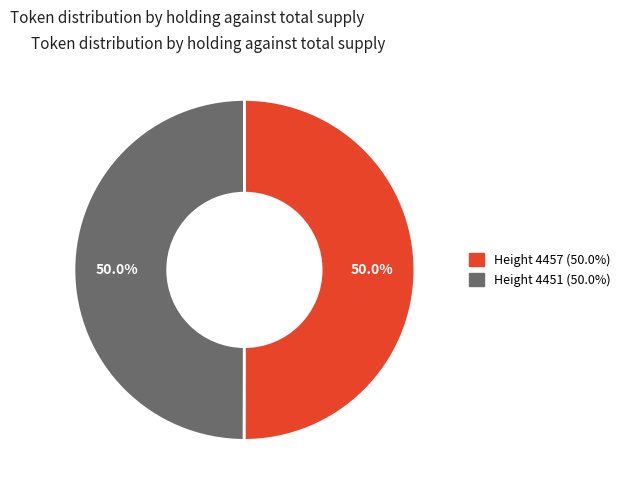

What is the ratio of the value at Height 4451 (50.0%) to the value at Height 4457 (50.0%)?

1.0